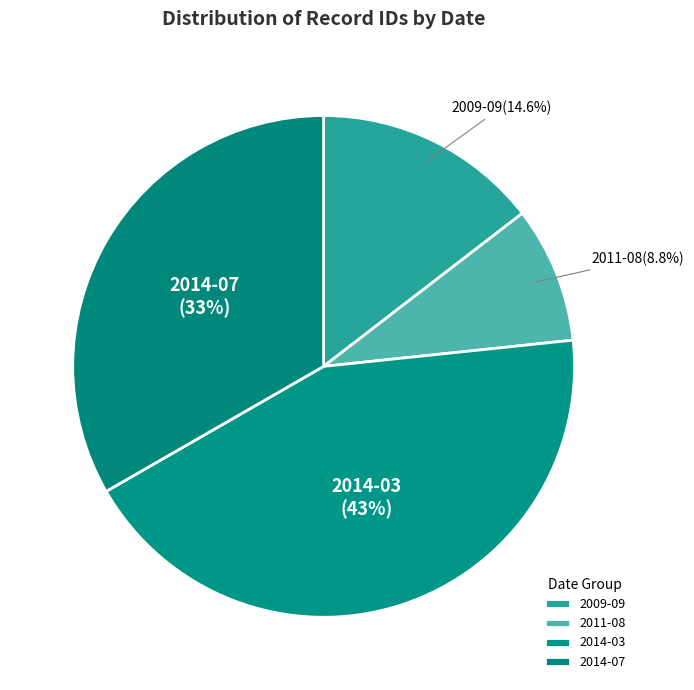

To the nearest percent, what is the difference between the largest and smallest slice percentages?

35%